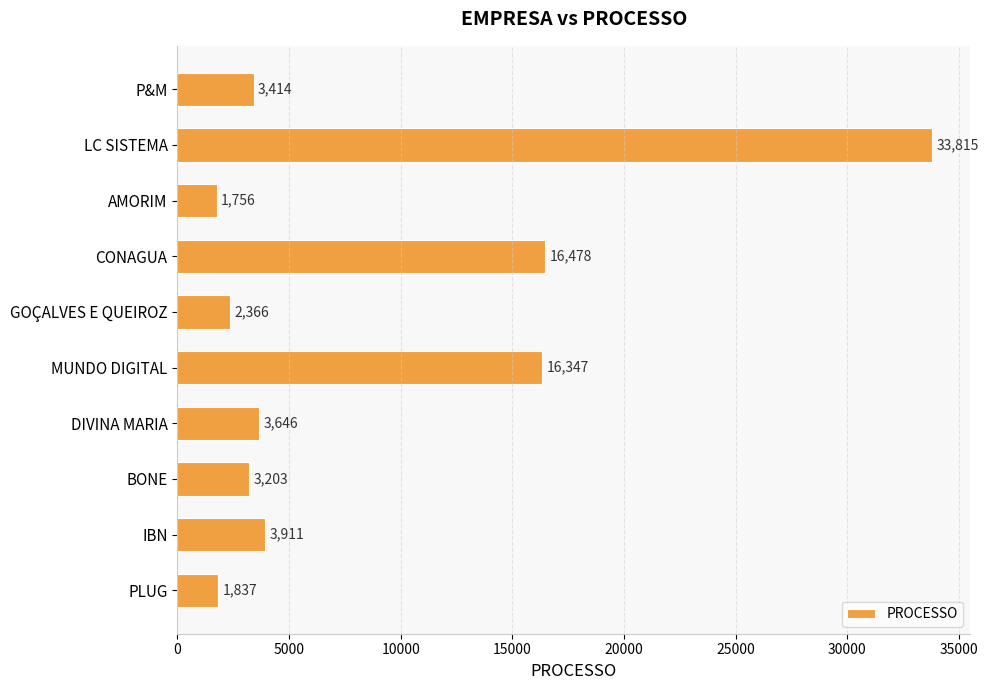

Reading bottom to top, transcribe all the data shown in this chart.

1837	3911	3203	3646	16347	2366	16478	1756	33815	3414